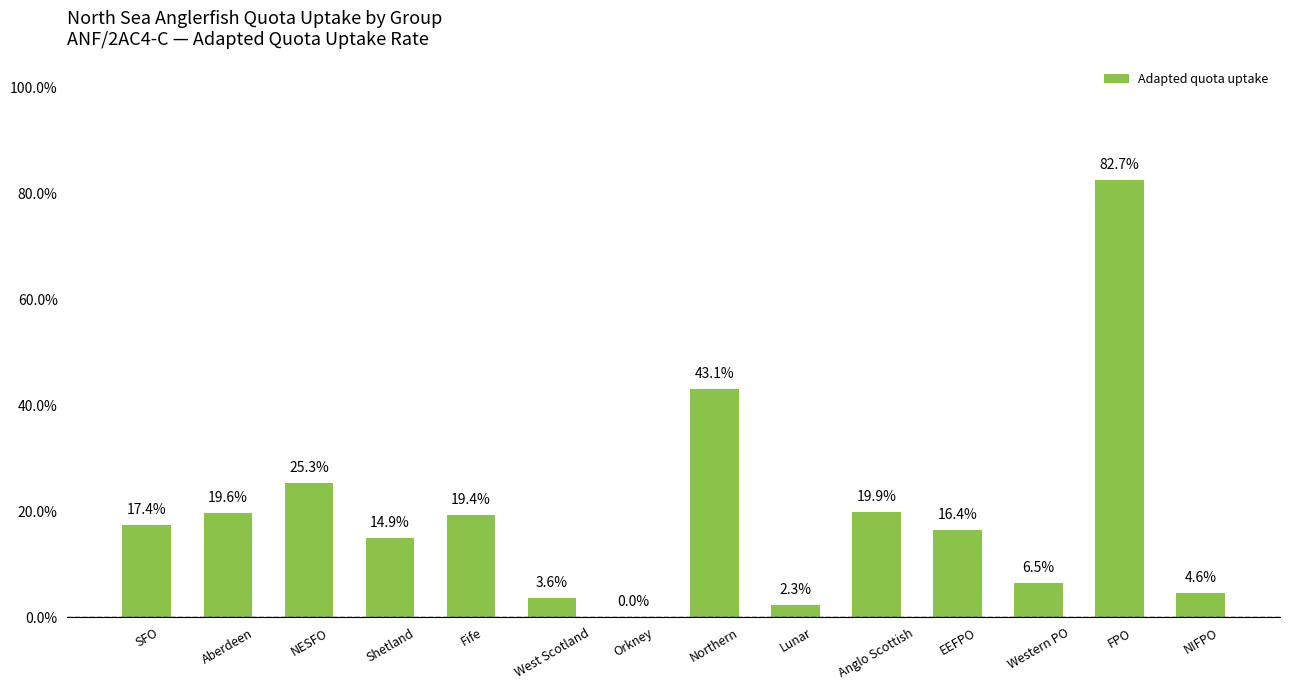

List the labels in order of value, largest first.

FPO, Northern, NESFO, Anglo Scottish, Aberdeen, Fife, SFO, EEFPO, Shetland, Western PO, NIFPO, West Scotland, Lunar, Orkney